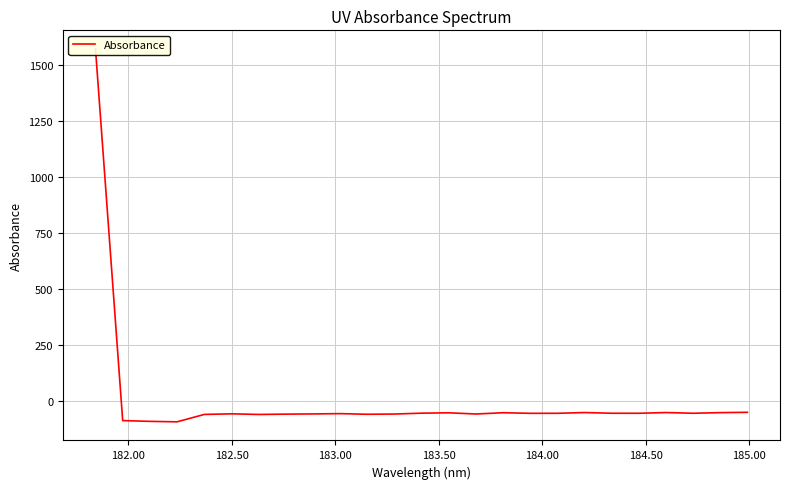

Reading left to right, what are all the values shown in this chart?

1571.6	-89.3	-92.8	-94.8	-61.8	-59.1	-61.9	-60.5	-59.6	-58.3	-61.1	-60.0	-56.2	-54.6	-60.0	-54.2	-56.9	-56.7	-53.4	-56.6	-56.6	-53.4	-56.6	-53.8	-52.4